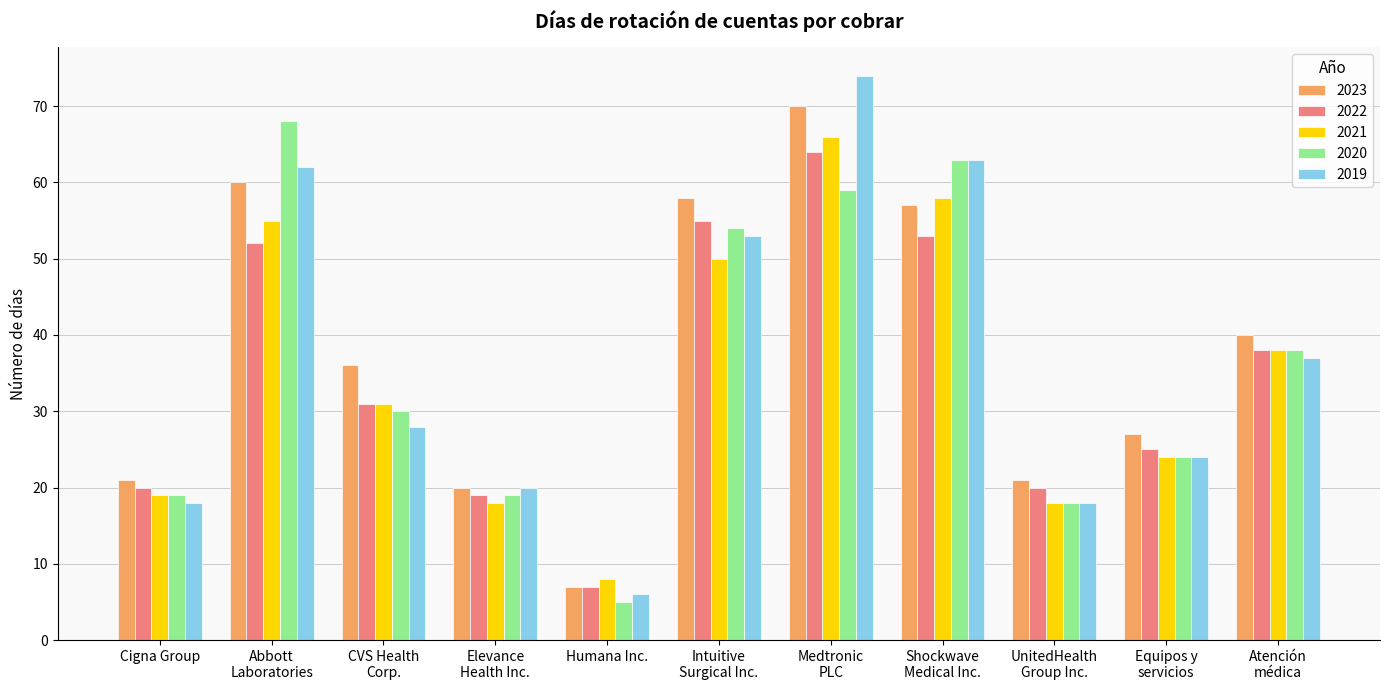

Where is 2020 nearest to the value 36?

Atención
médica